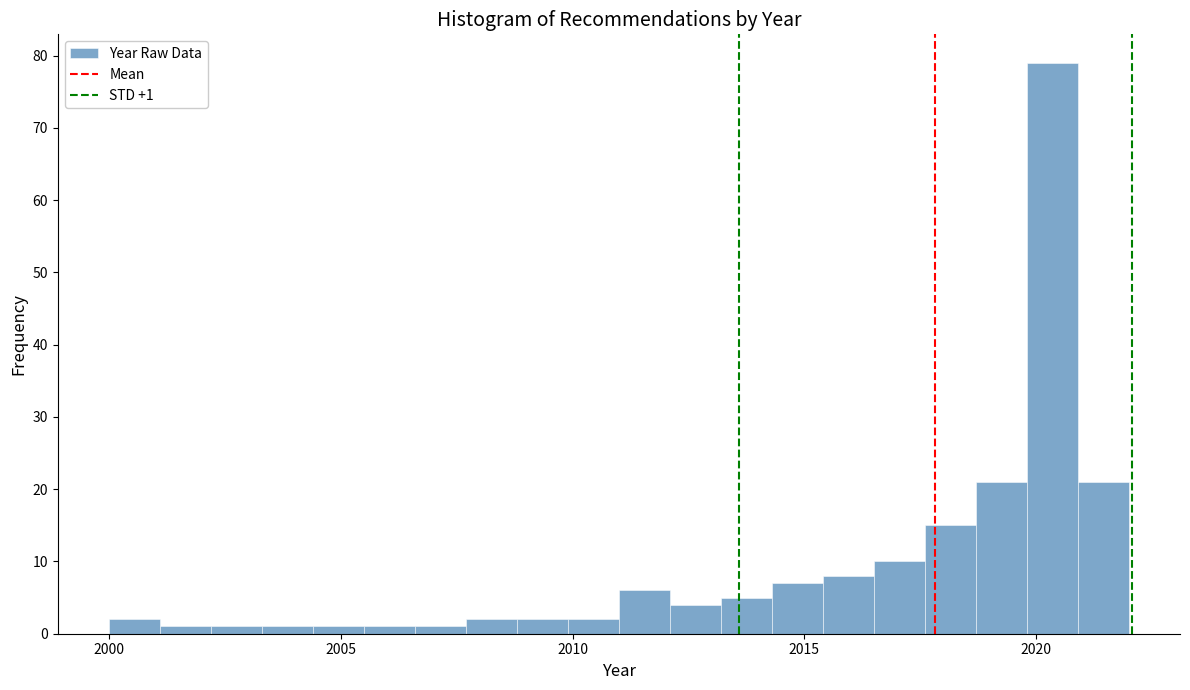

Read against the x-axis, roughly where is the centre of the tallest bar?

2020.5